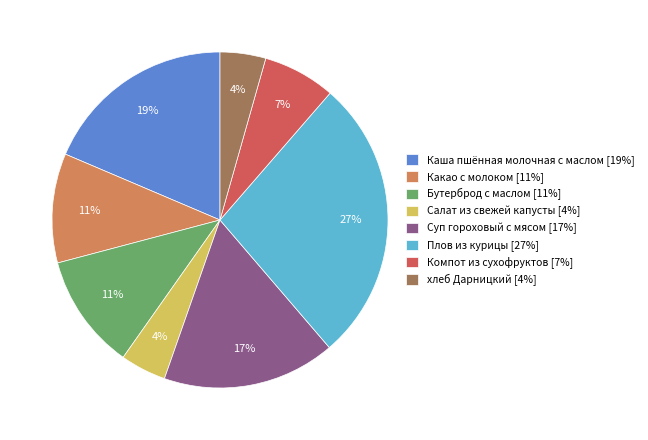

How many slices are in this pie chart?

8